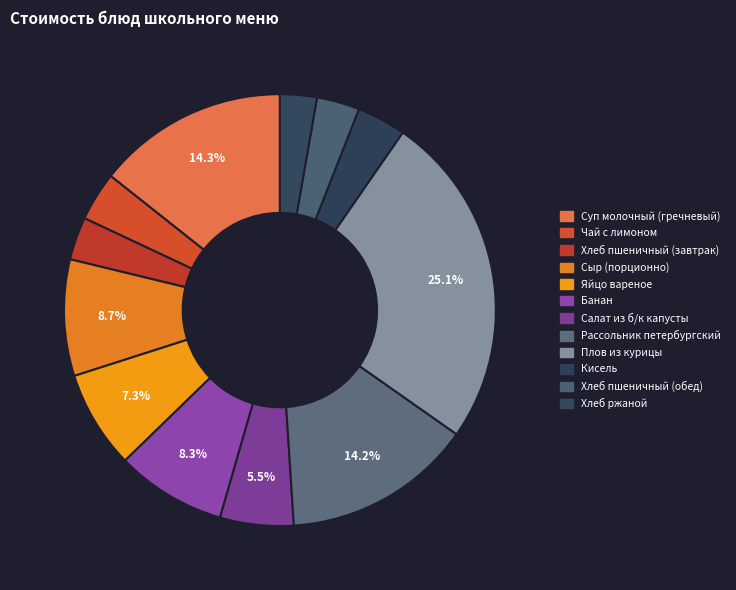

How many slices are in this pie chart?

12